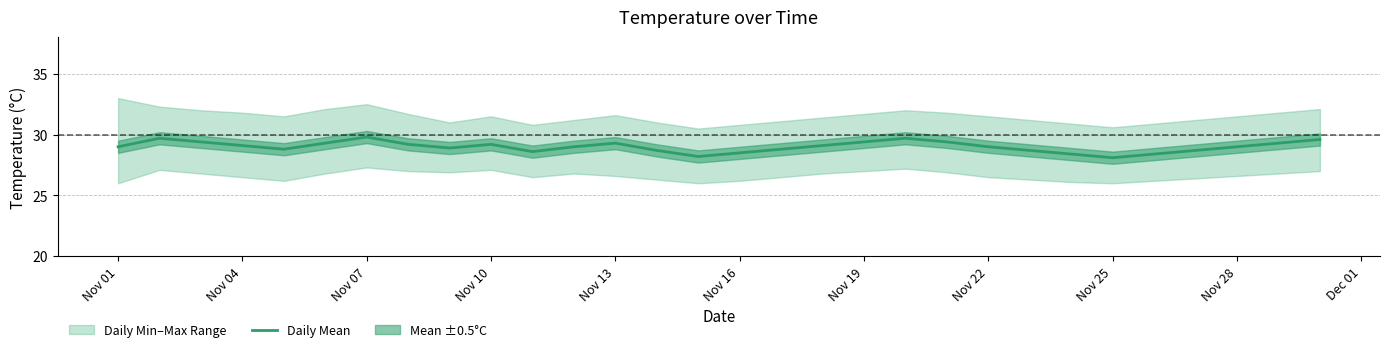

What is the minimum value shown in the chart?

28.1